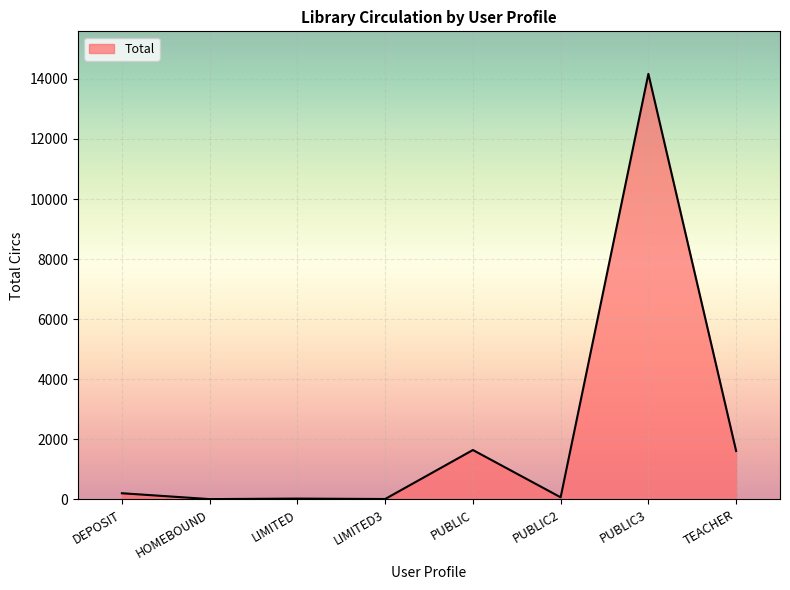

How many lines are shown in the chart?

1